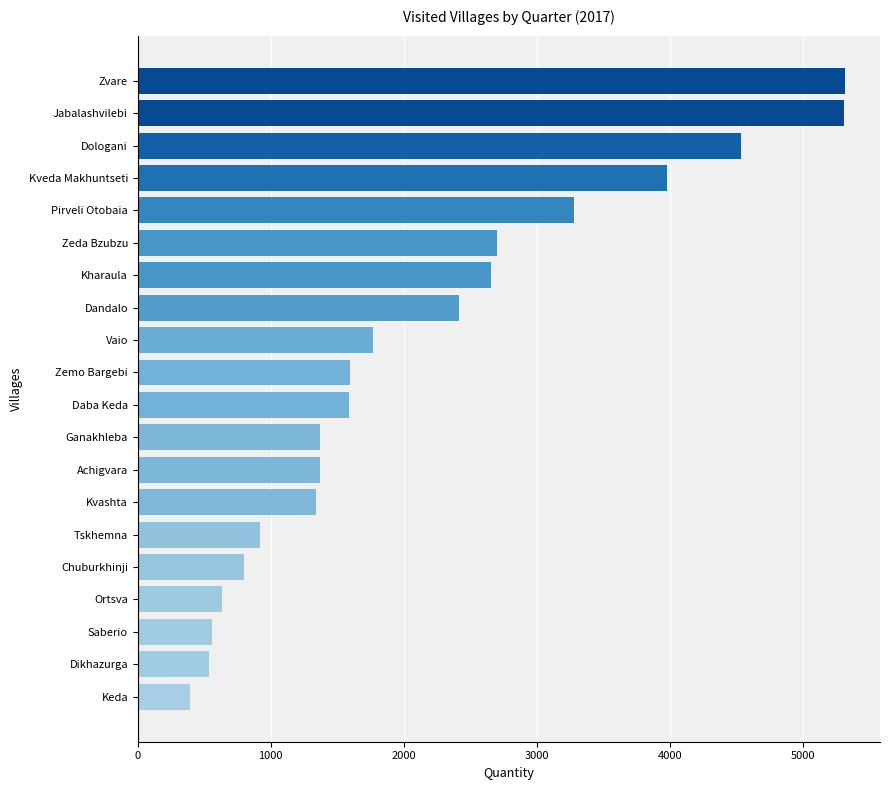

The chart shows a value of 2752 at Zemo Bargebi. True or false?

False